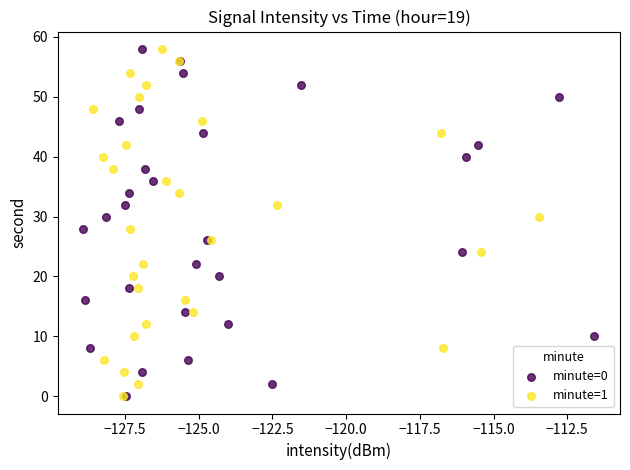

What are all the series names shown in the legend?

minute=0, minute=1